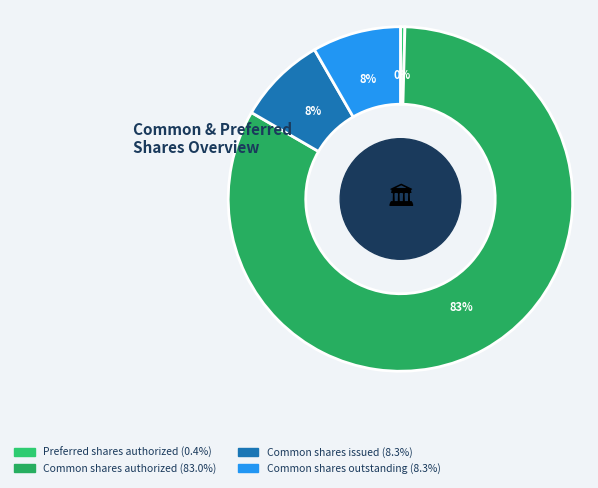

Approximately how many times larger is the value at Common shares authorized compared to Preferred shares authorized?

200.0